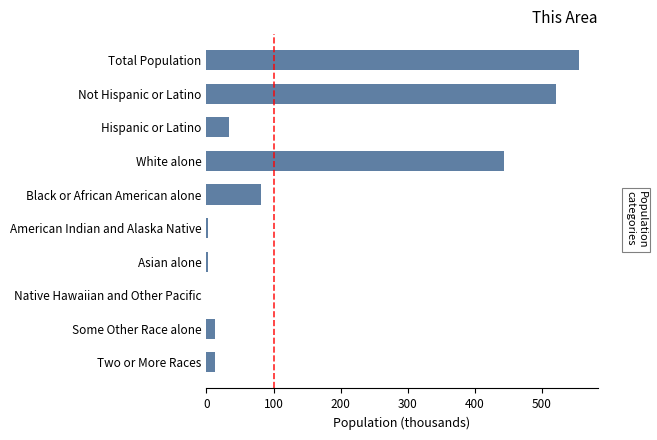

Which label corresponds to the largest value in the chart?

Total Population